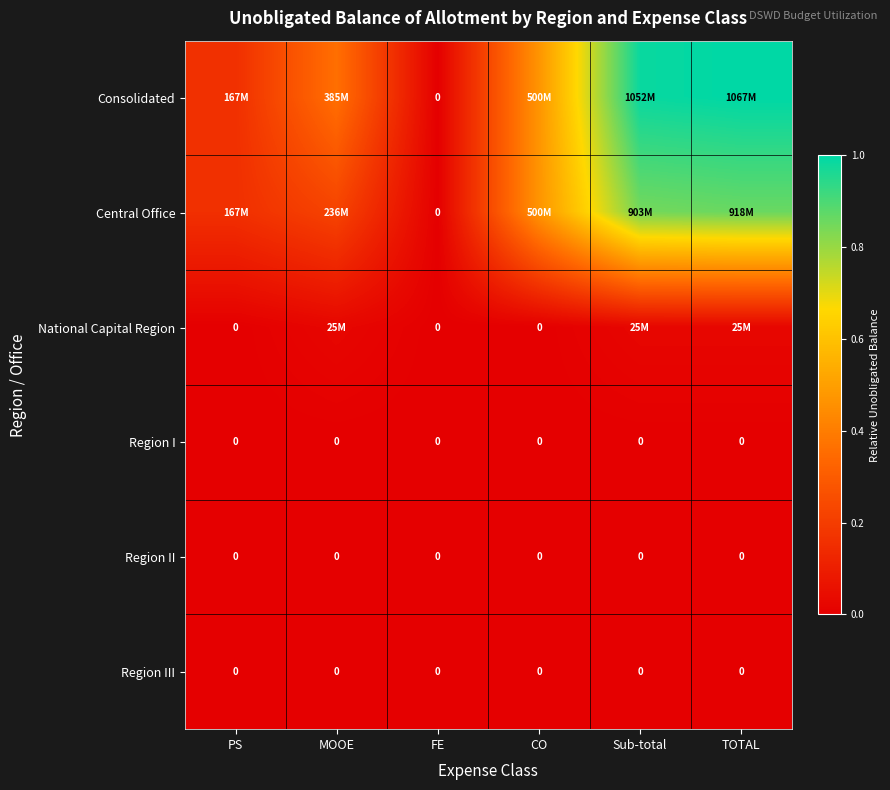

Count the National Capital Region values in the range 0 to 1.

6